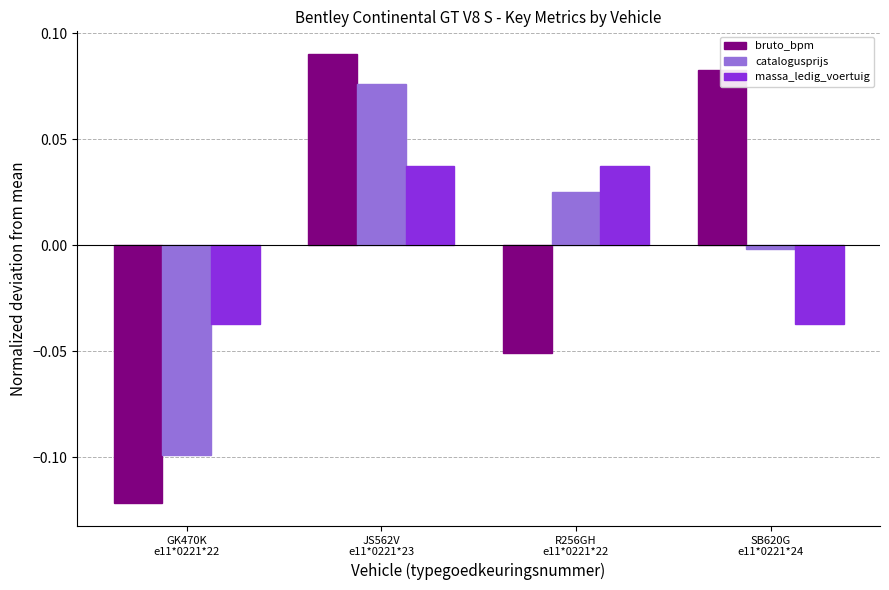

Which series has the widest spread of values?

bruto_bpm